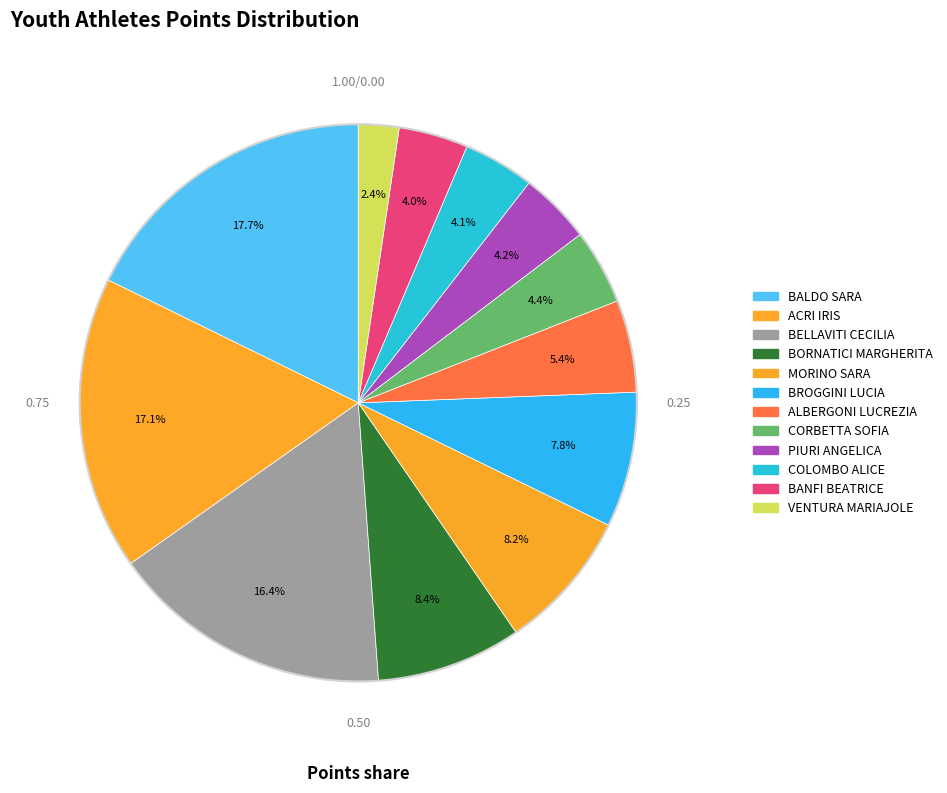

Which category has the biggest portion of the pie?

BALDO SARA